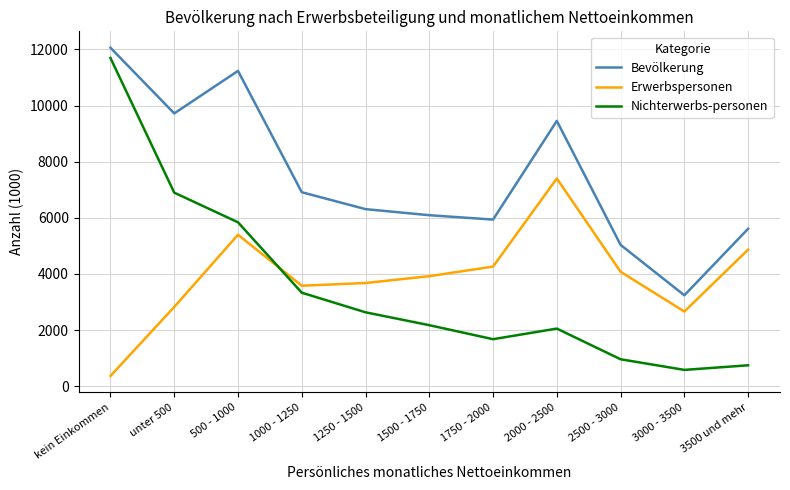

Which series has the widest spread of values?

Nichterwerbs-personen